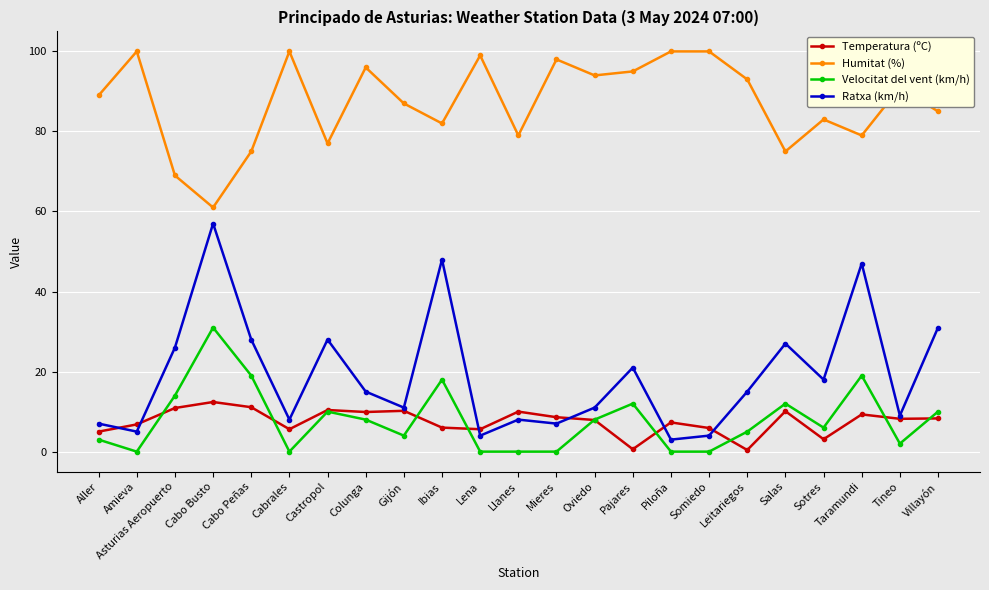

What is the label of the 5th point from the left?

Cabo Peñas